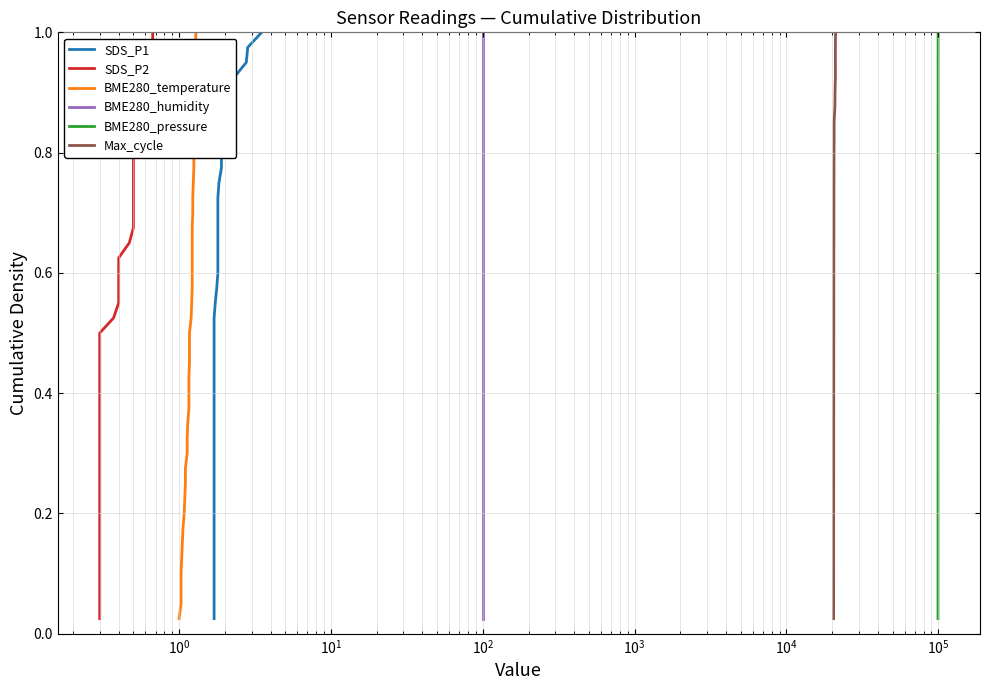

What are all the series names shown in the legend?

SDS_P1, SDS_P2, BME280_temperature, BME280_humidity, BME280_pressure, Max_cycle